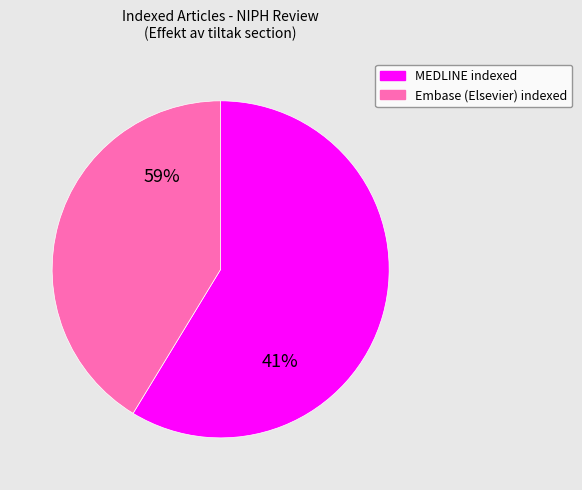

Do Embase (Elsevier) indexed and MEDLINE indexed together represent more than half of the pie?

Yes